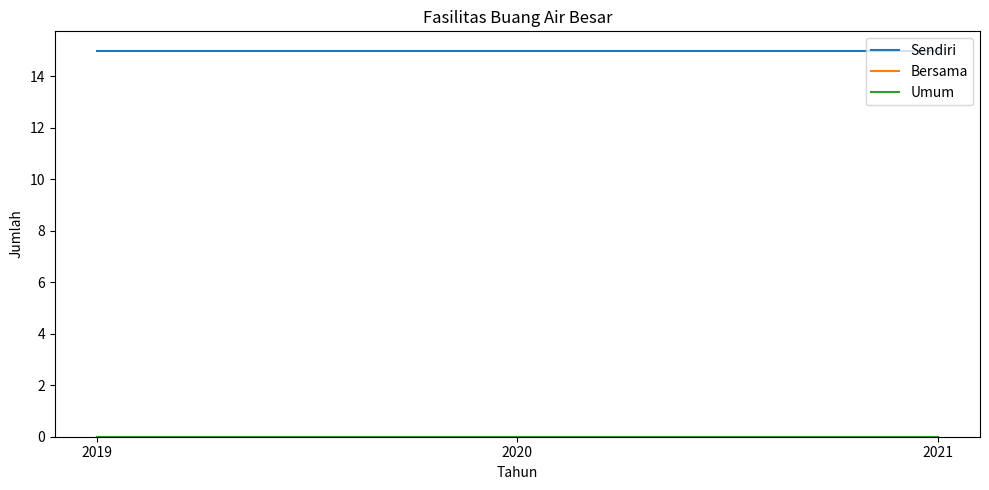

Is this an area chart (filled region under the line)?

No